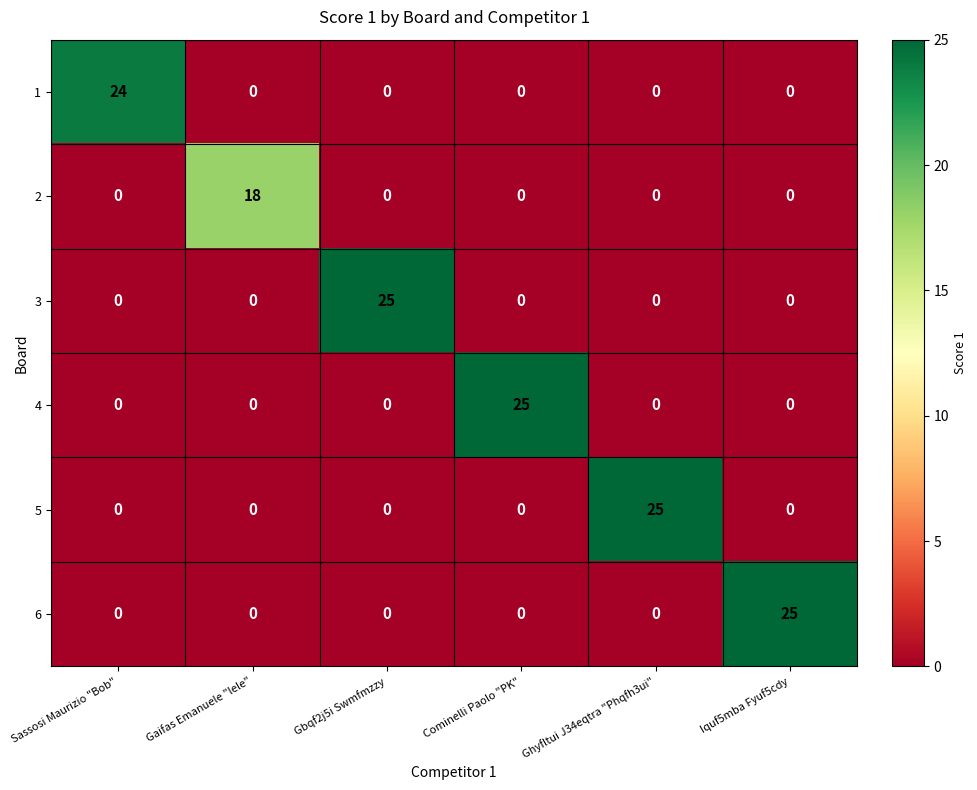

What value does the 4 series have at Cominelli Paolo "PK"?

25